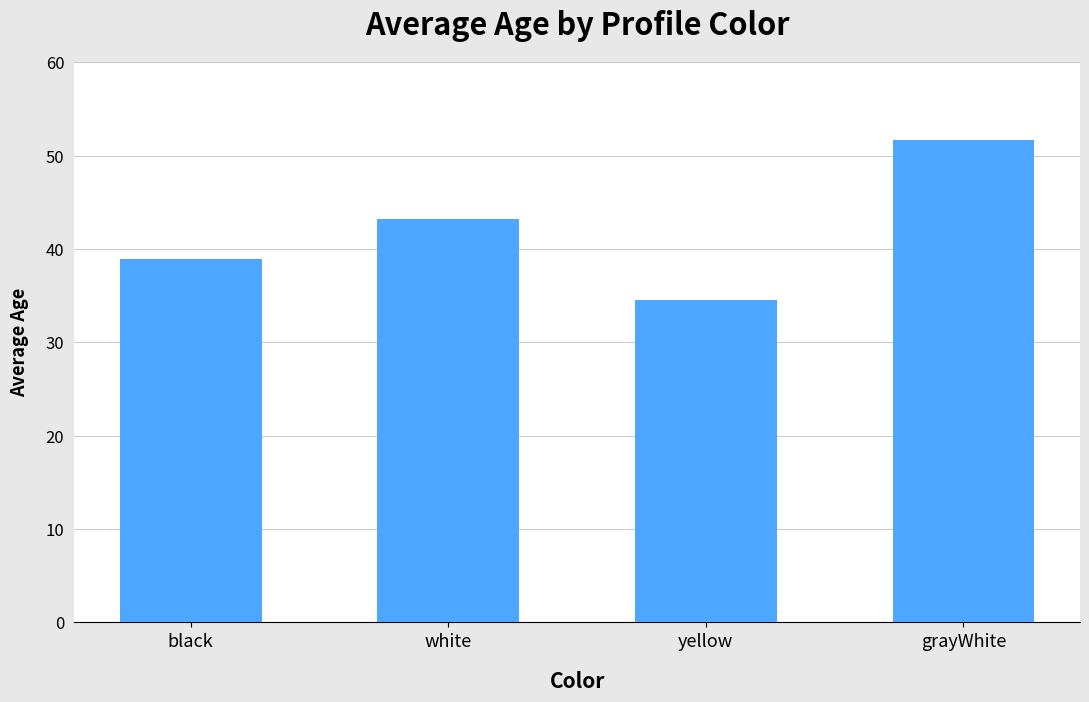

Reading right to left, transcribe all the data shown in this chart.

51.7	34.5	43.2	38.9